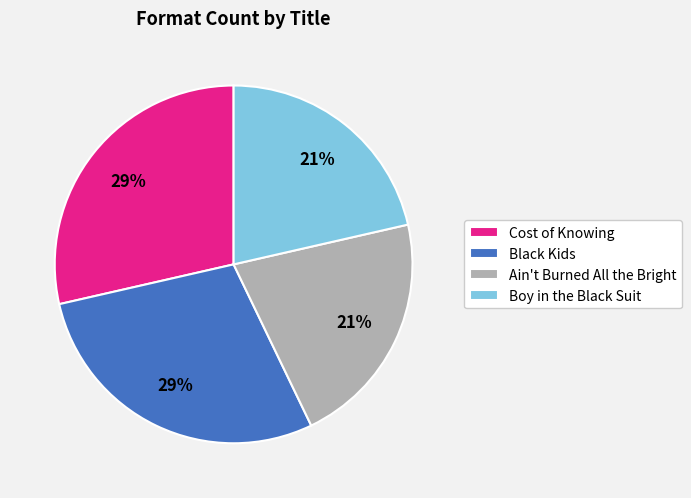

Does Cost of Knowing account for over 50% of the chart?

No